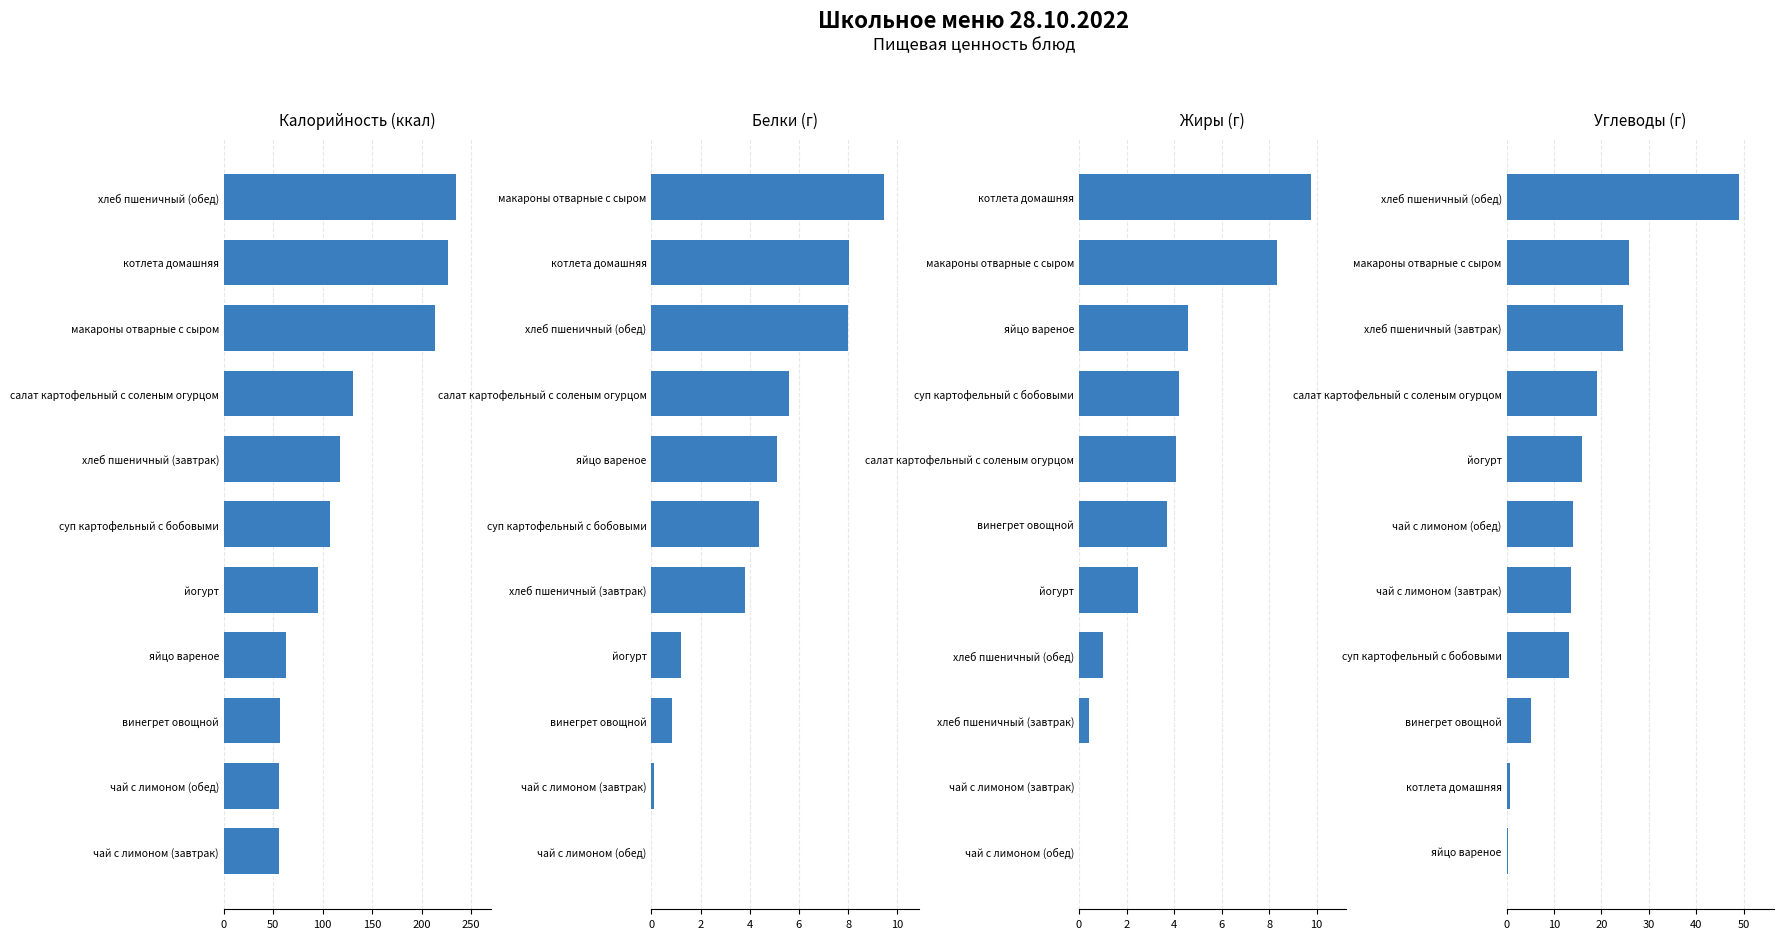

What is the difference between the maximum and second lowest values in the Калорийность (ккал) series?

179.0